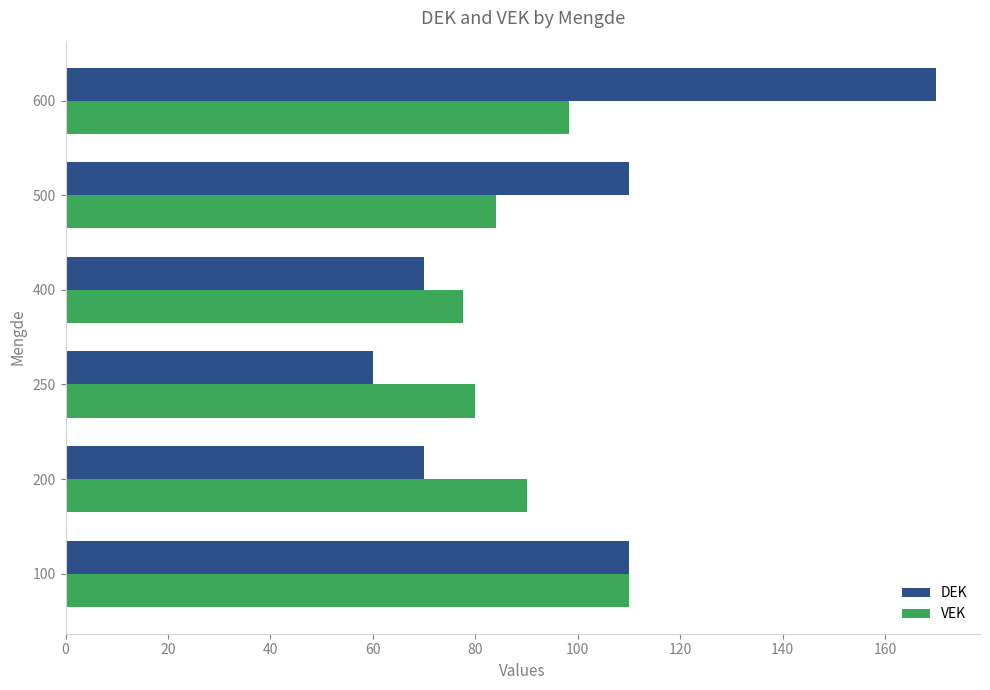

Rank the categories by VEK value from lowest to highest.

400, 250, 500, 200, 600, 100